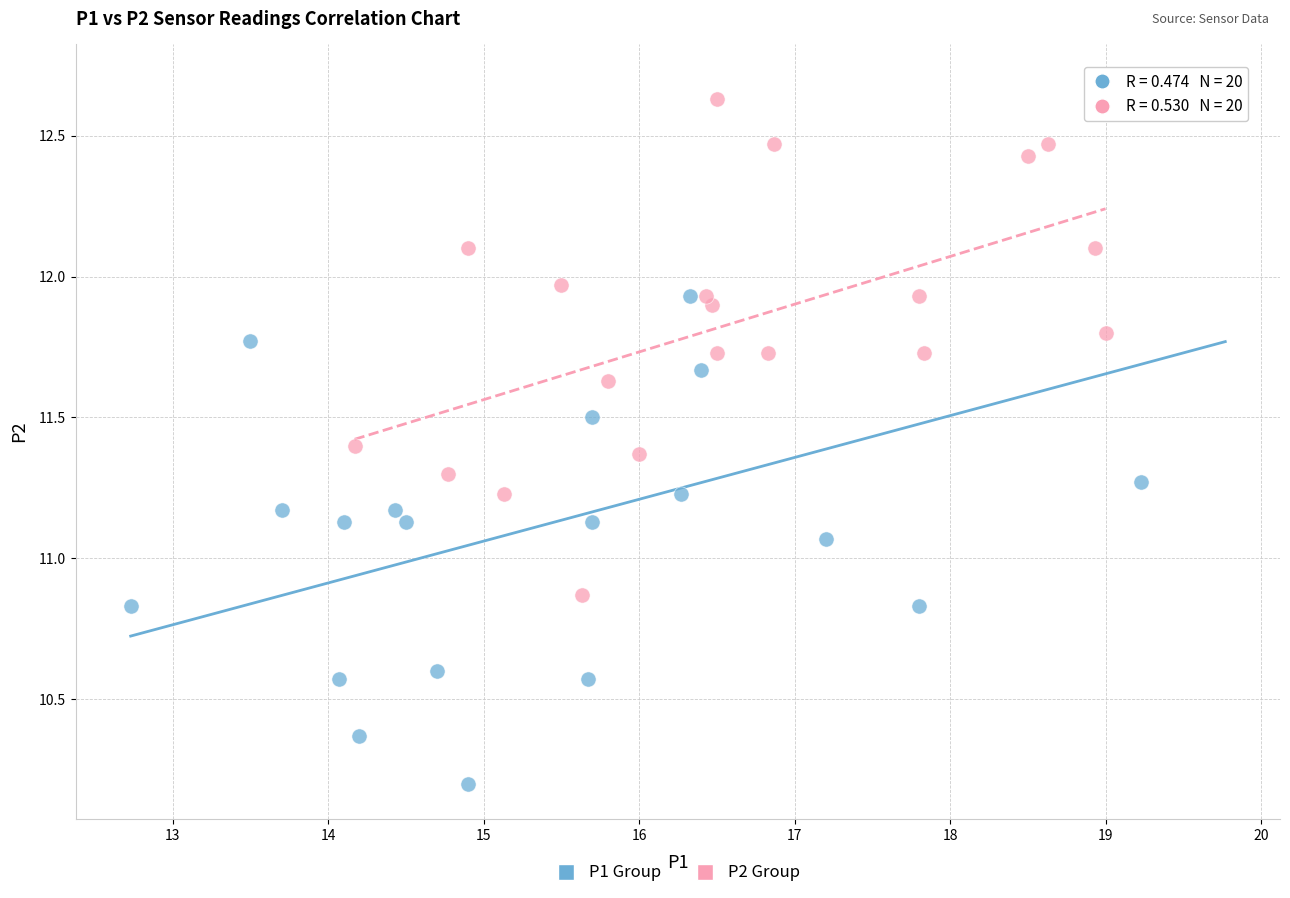

Which series contains the lowest Y value?

P1 Group